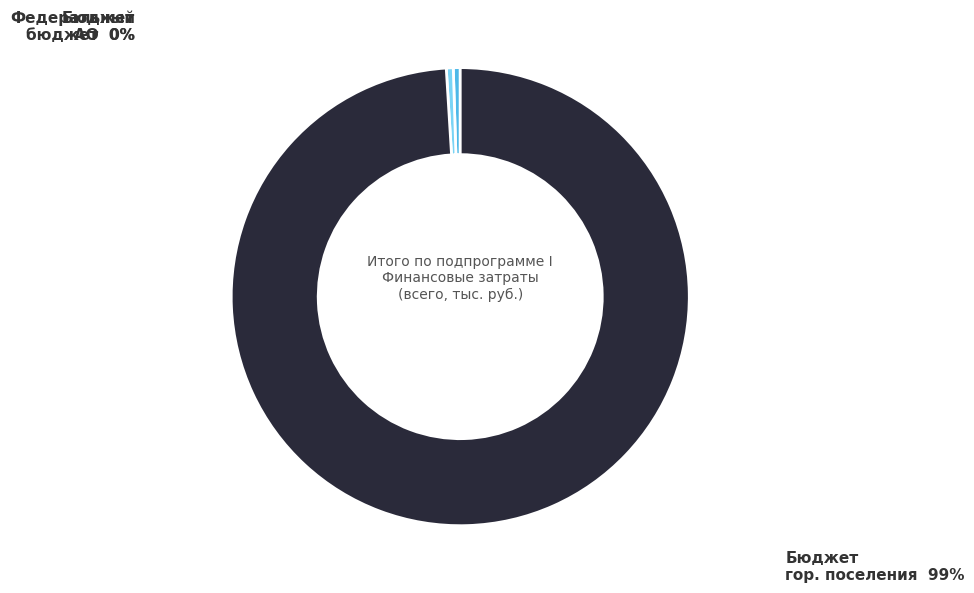

How many slices are in this pie chart?

3